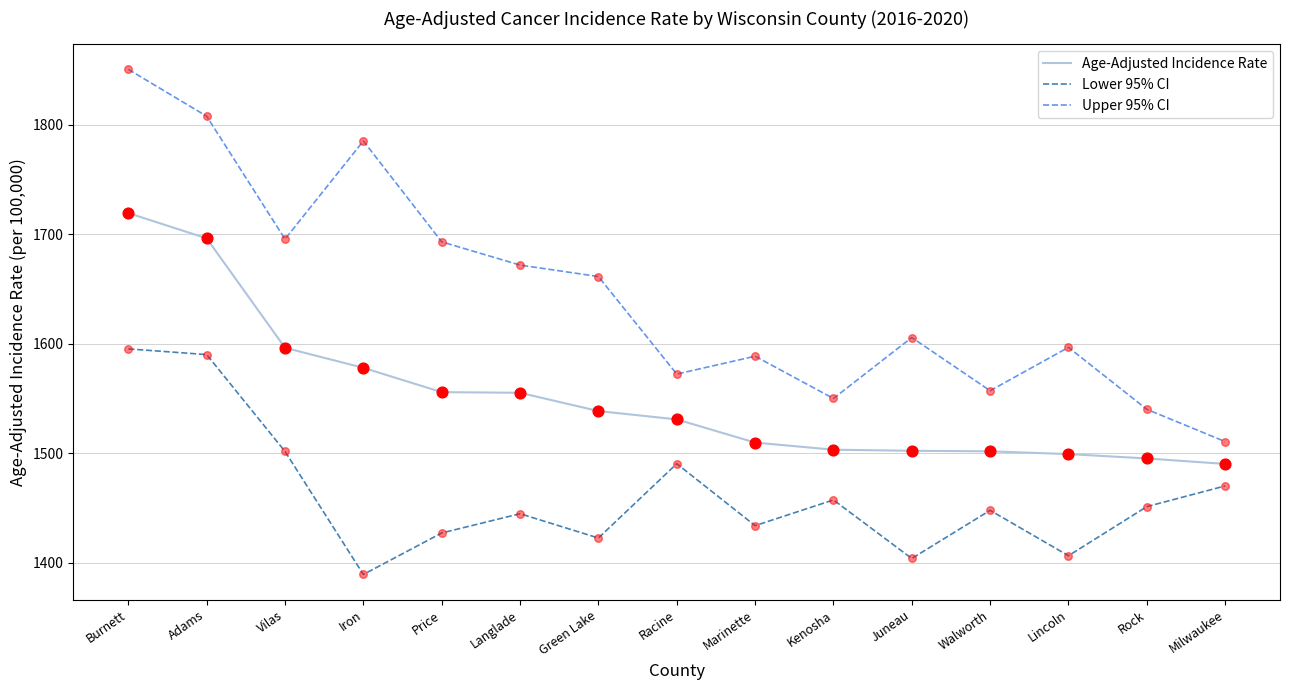

What are all the series names shown in the legend?

Age-Adjusted Incidence Rate, Lower 95% CI, Upper 95% CI